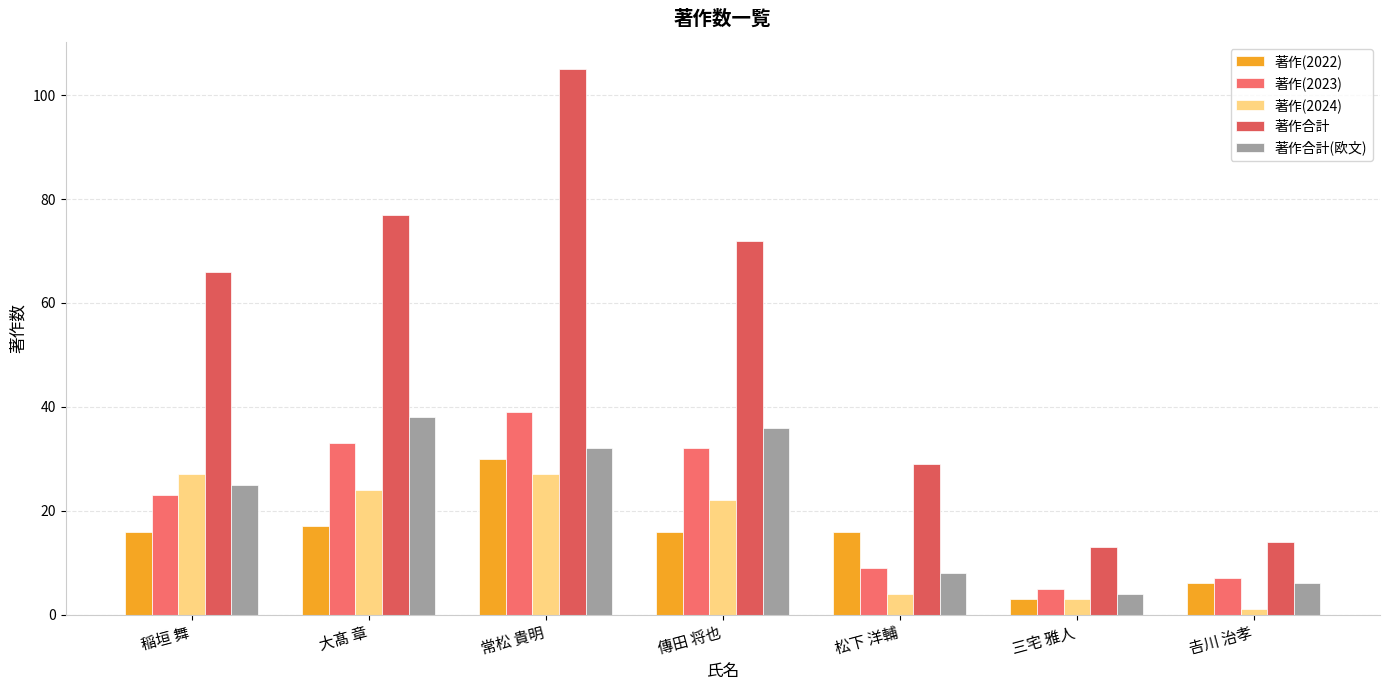

What is the total value across all series at 松下 洋輔?

66